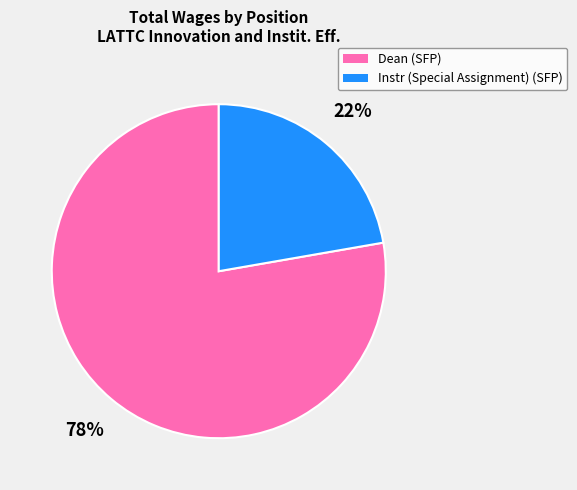

Is it true that Instr (Special Assignment) (SFP) is 35% of the pie?

False